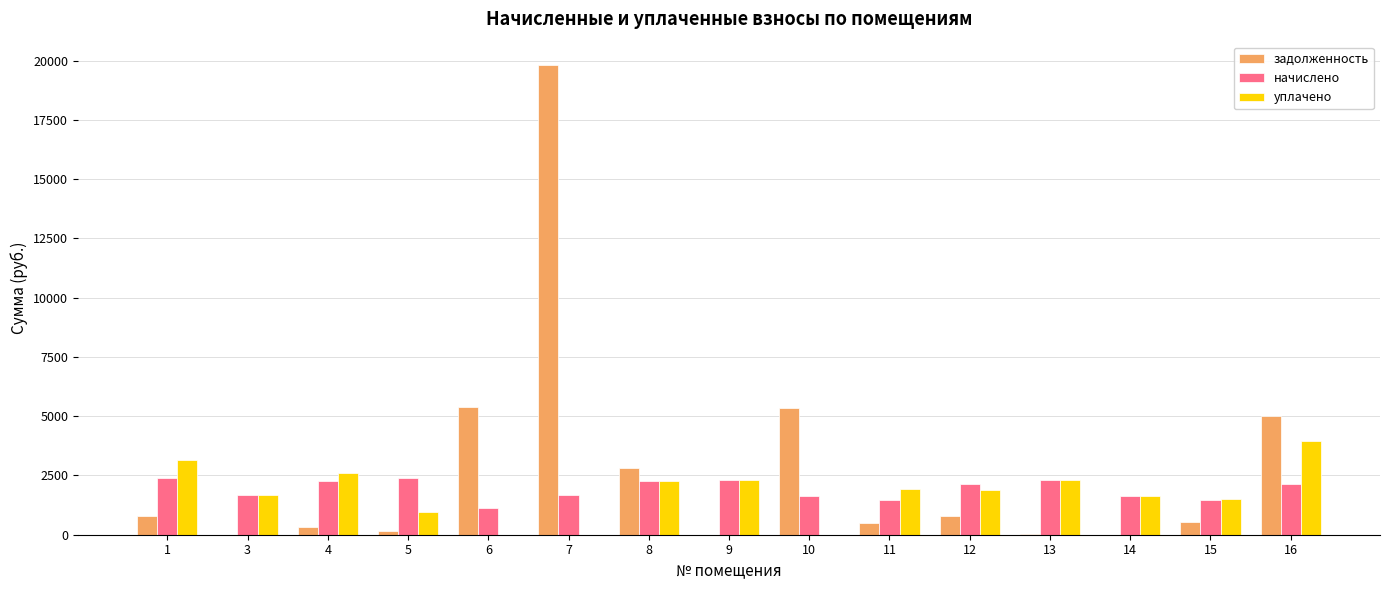

What is the sum of the уплачено values at 4 and 1?

5789.1